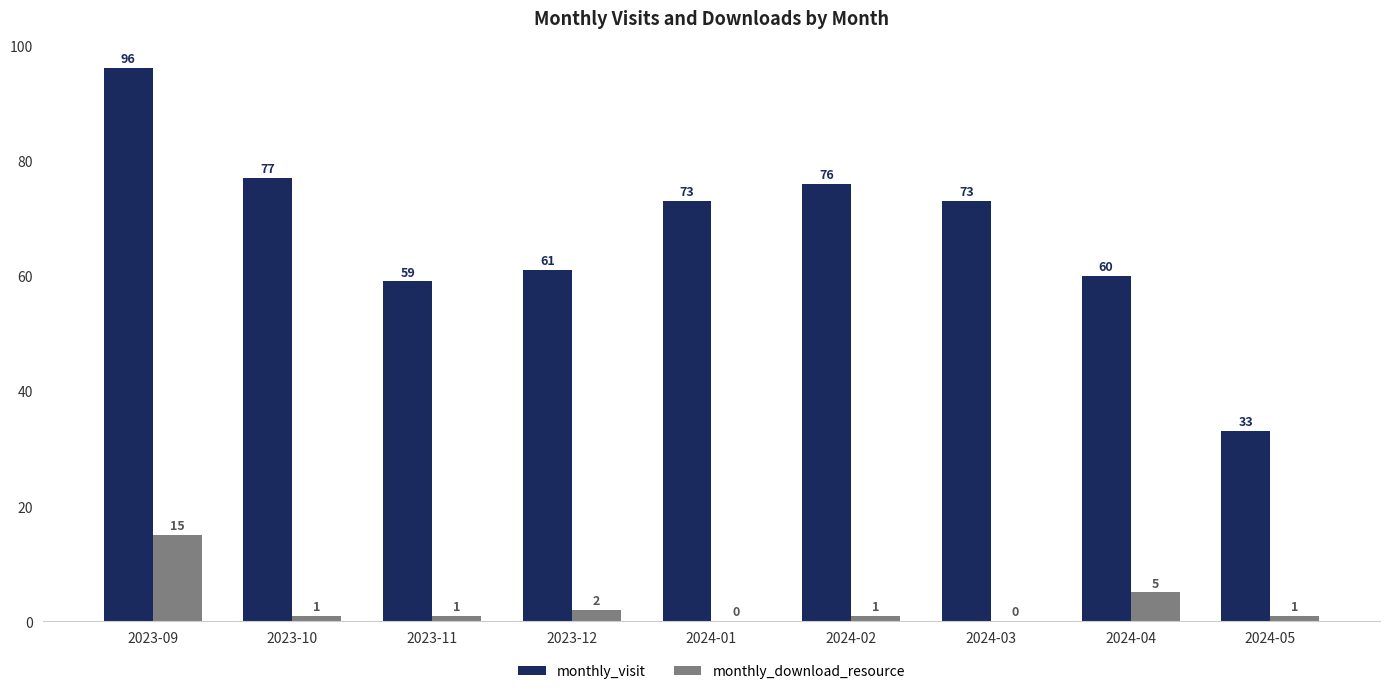

At which label is monthly_download_resource closest to 7?

2024-04